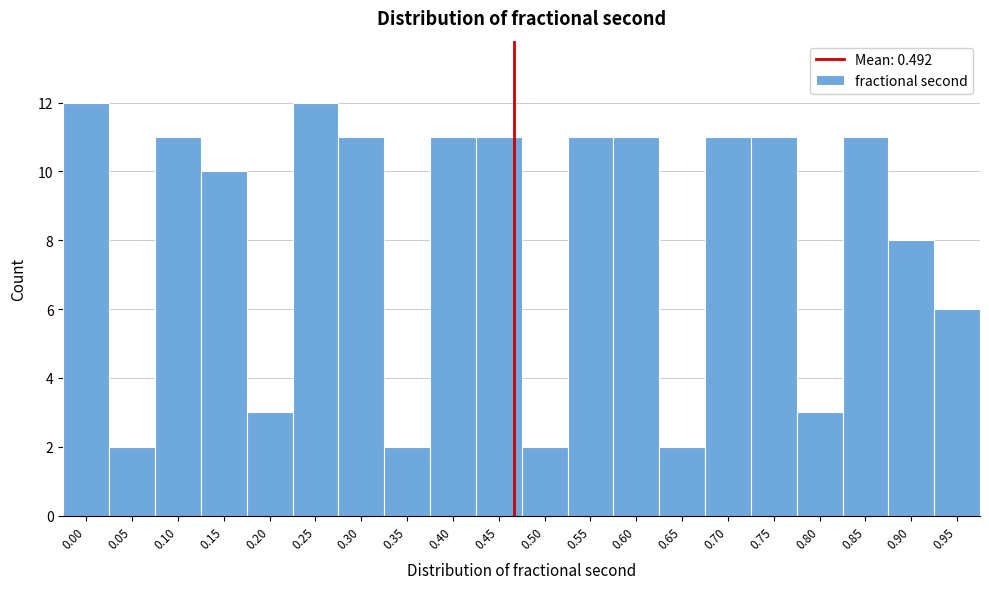

Reading left to right, transcribe all the data shown in this chart.

12	2	11	10	3	12	11	2	11	11	2	11	11	2	11	11	3	11	8	6